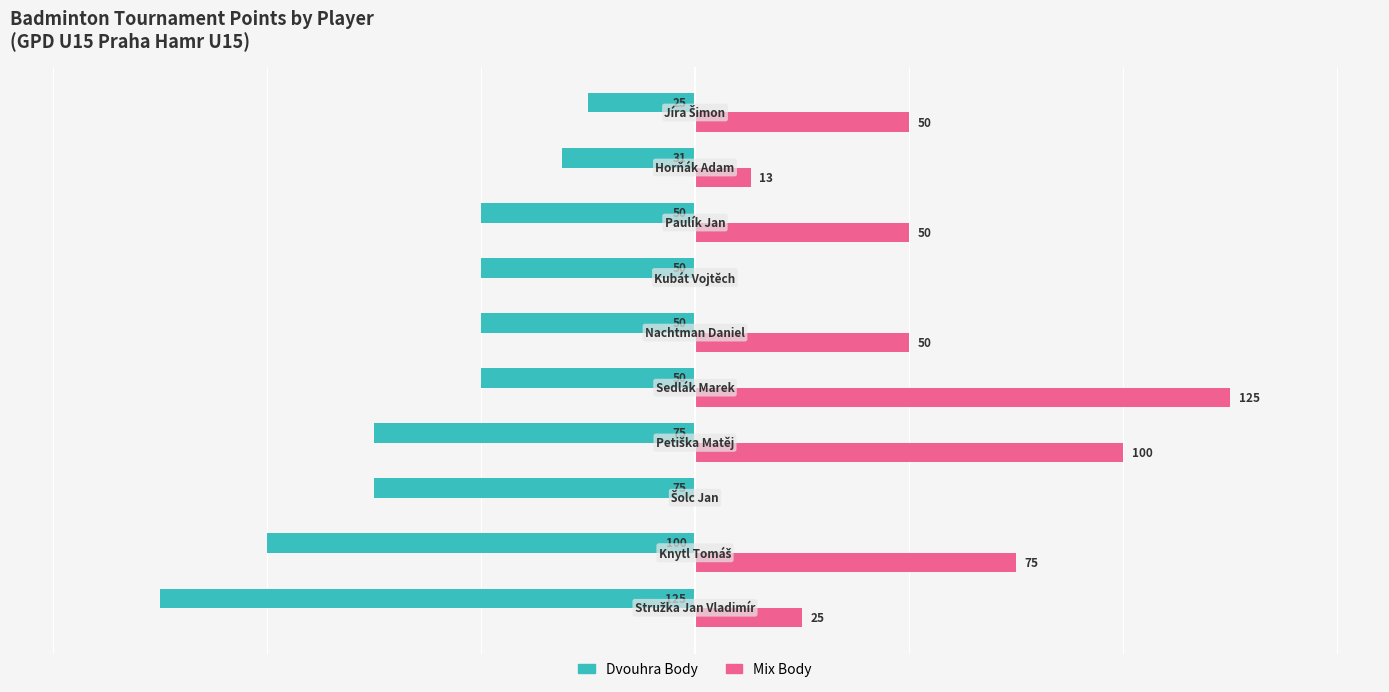

Which series has the largest total across all categories?

Mix Body